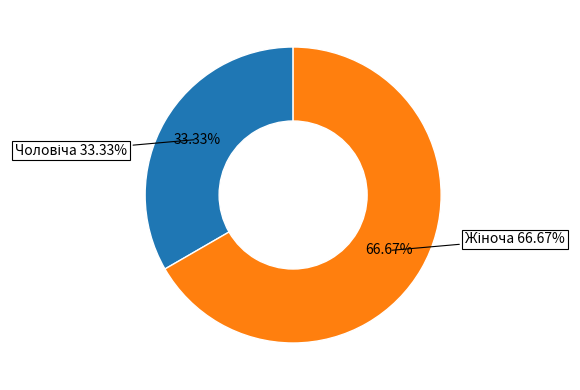

What percentage is NOT represented by Жіноча?

33.3%